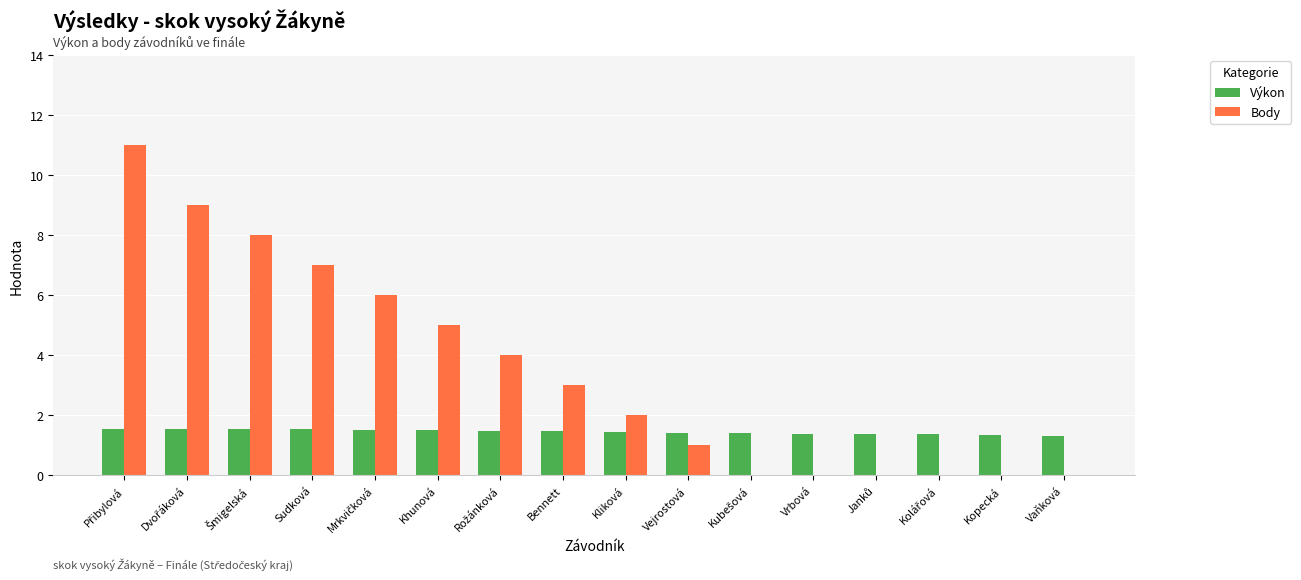

What is the greatest value displayed?

11.0